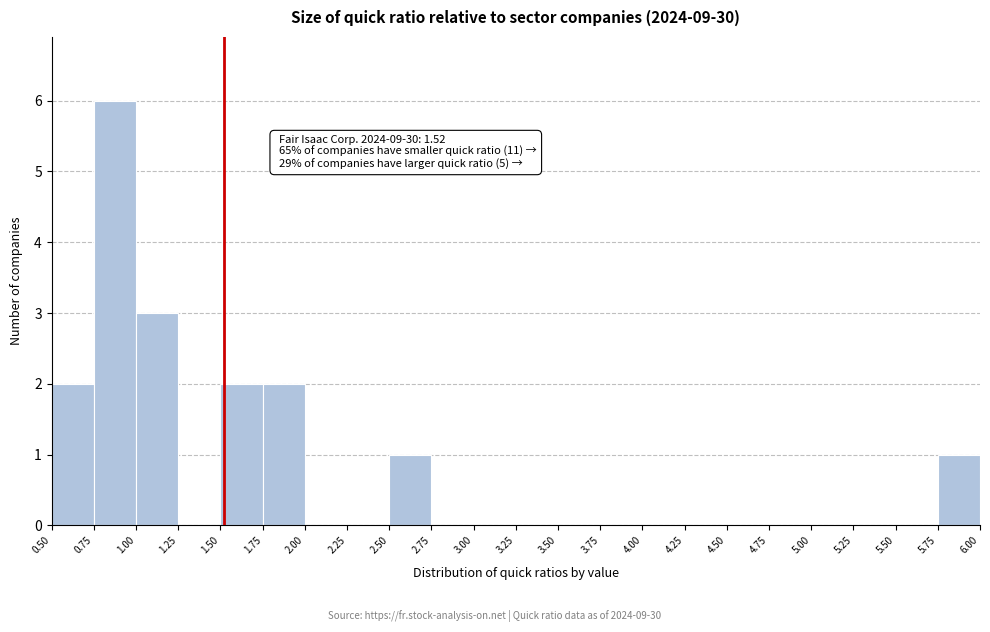

Over which range of the x-axis is the bar tallest?

0.75 to 1.00